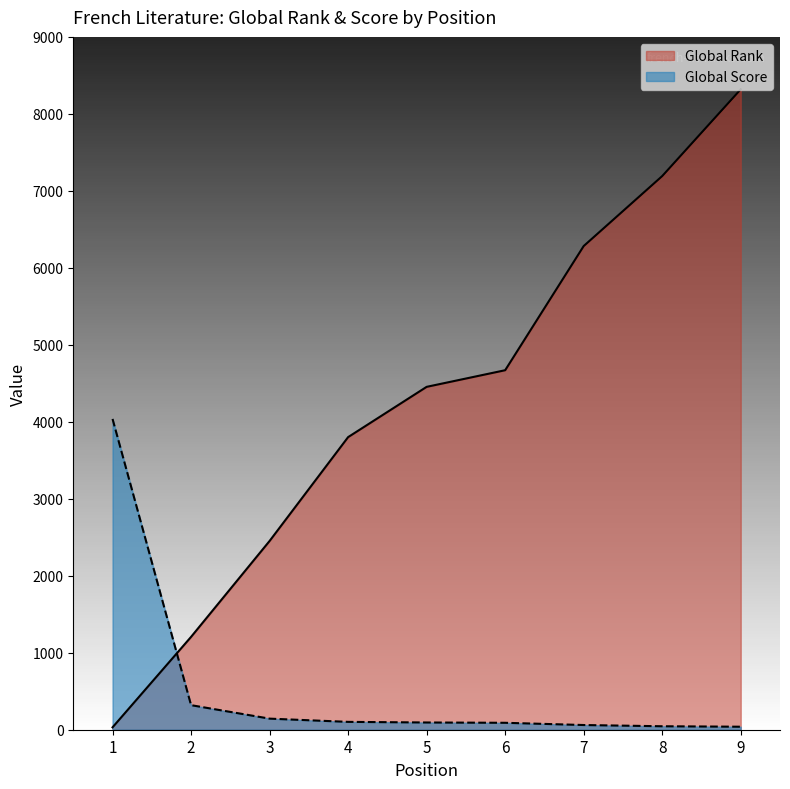

Which series has the largest total across all categories?

Global Rank